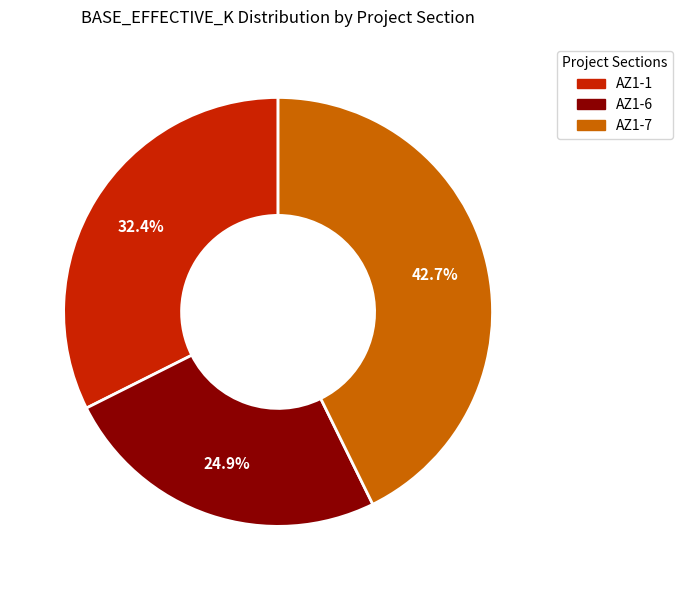

What percentage is the AZ1-6 slice, to the nearest percent?

25%